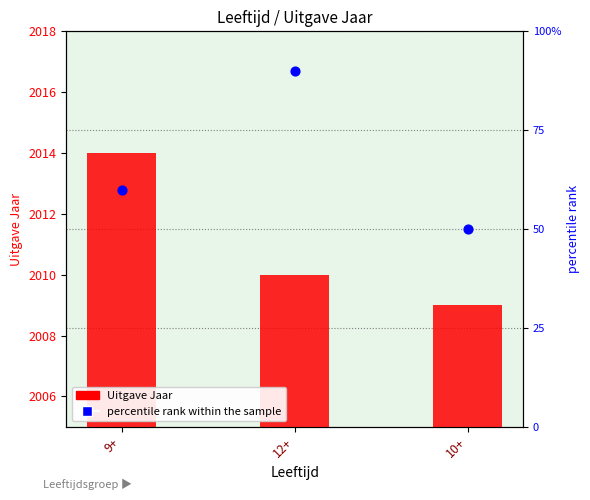

Is the value of percentile rank within the sample at 12+ greater than the value of Uitgave Jaar at 9+?

No